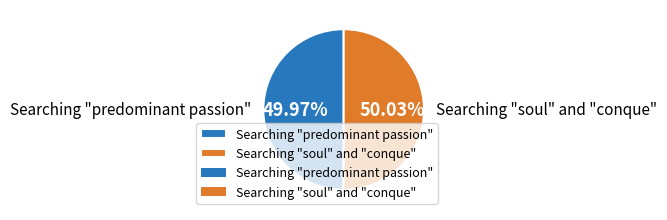

Do Searching "soul" and "conque" and Searching "predominant passion" together represent more than half of the pie?

Yes